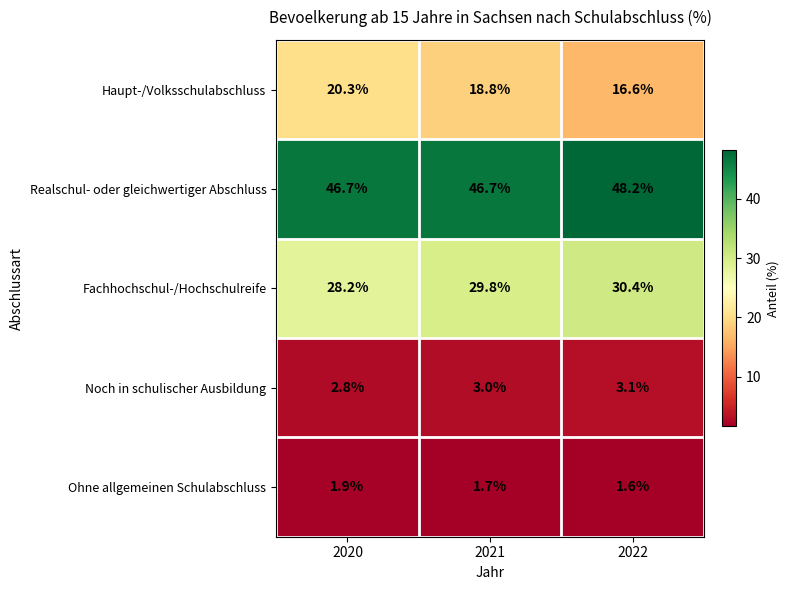

What is the sum of the Fachhochschul-/Hochschulreife values at 2021 and 2020?

58.0